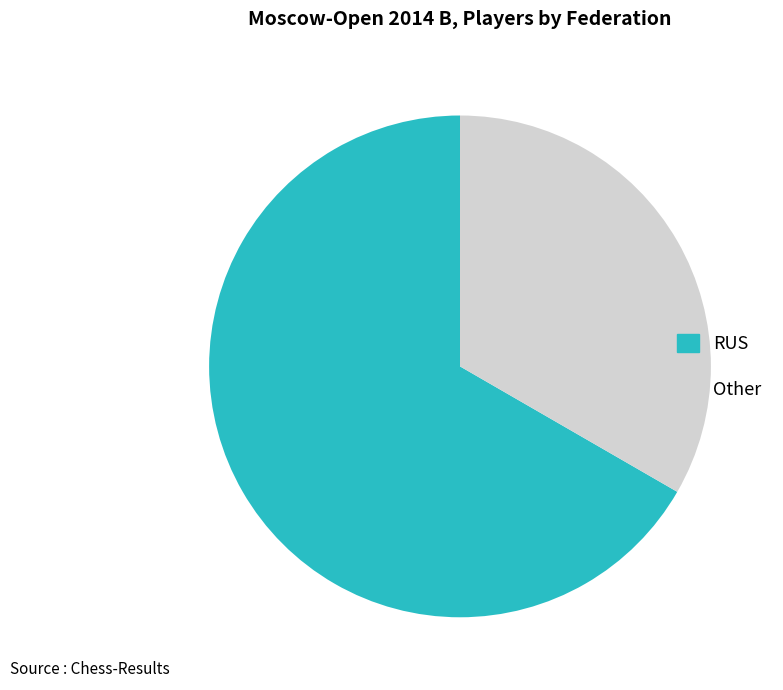

Which slice is the smallest?

Other